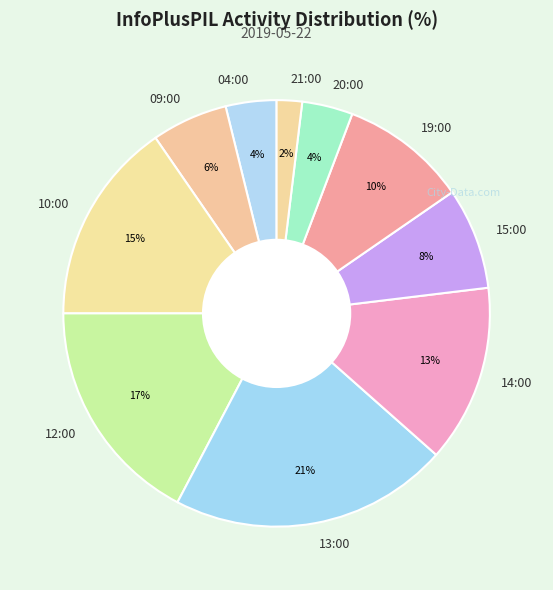

Combined, do 19:00 and 21:00 account for over 50%?

No